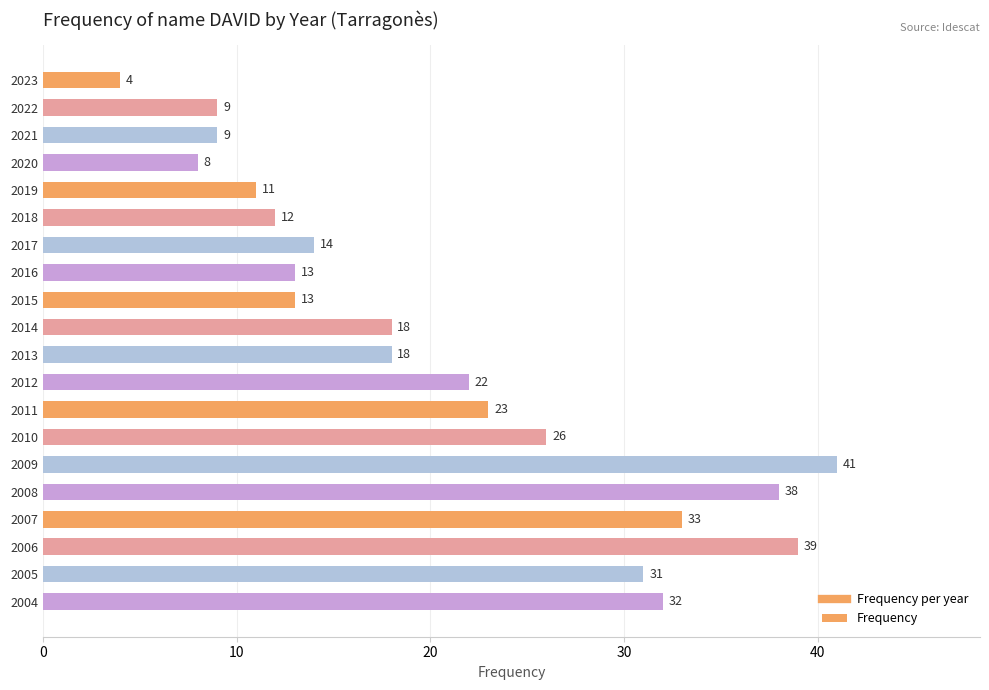

What is the difference between the maximum and minimum values?

37